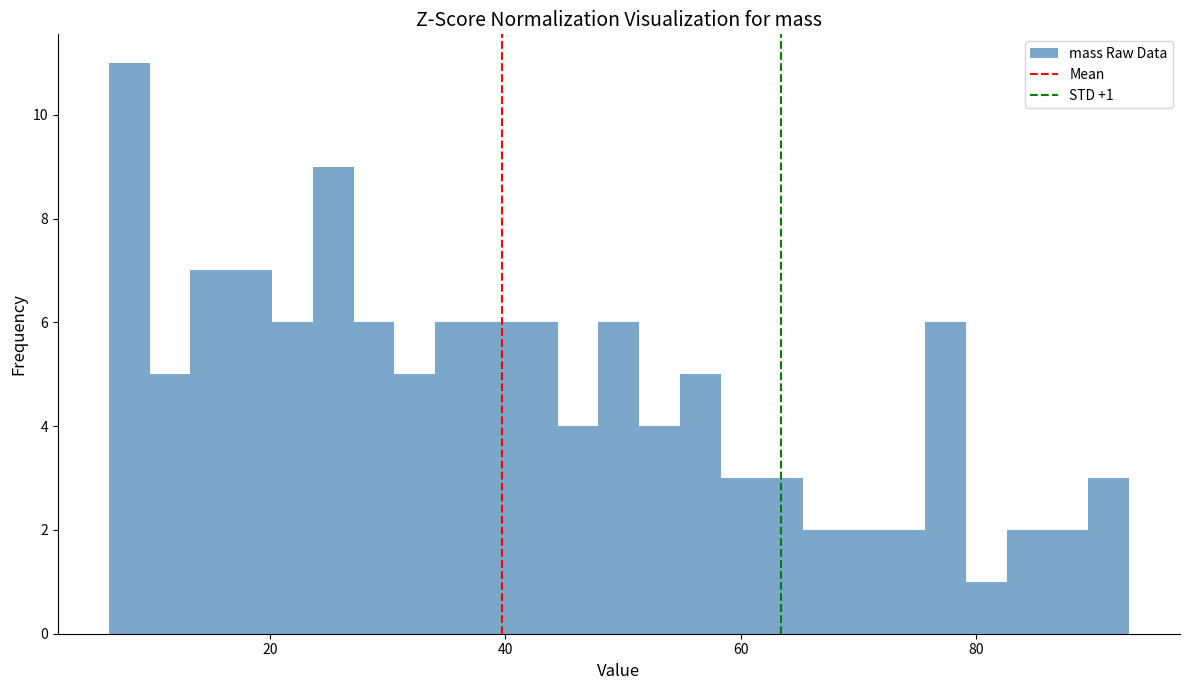

Read against the x-axis, roughly where is the centre of the tallest bar?

8